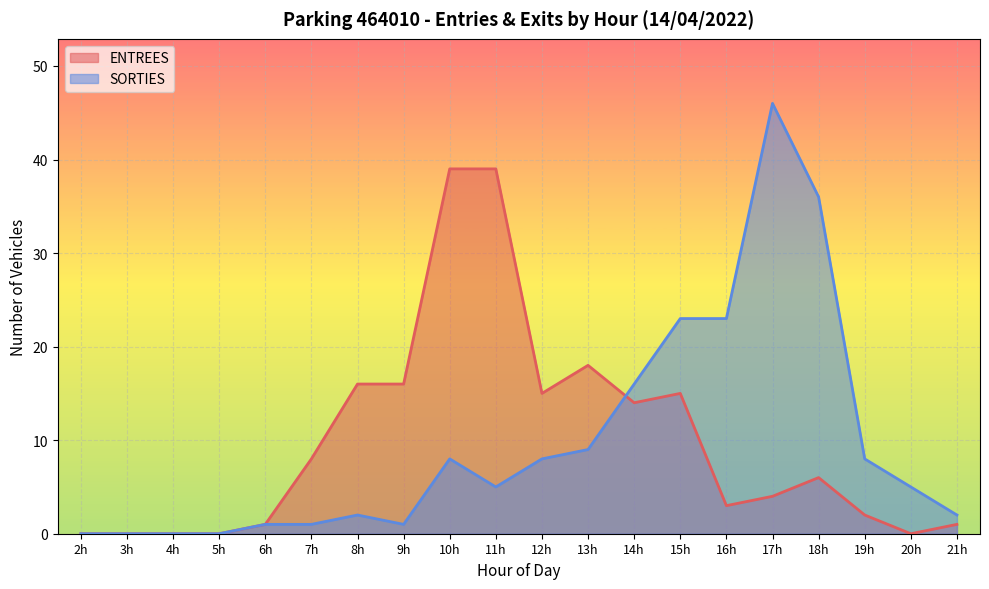

Which series changed the most between 17h and 20h?

SORTIES